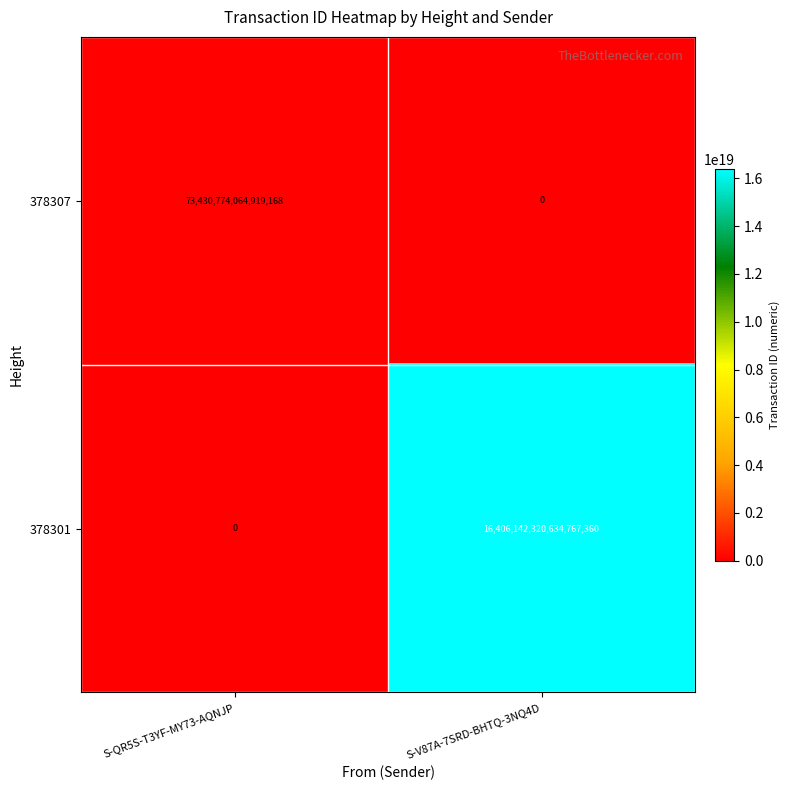

Which category has the highest value across all series?

S-V87A-7SRD-BHTQ-3NQ4D